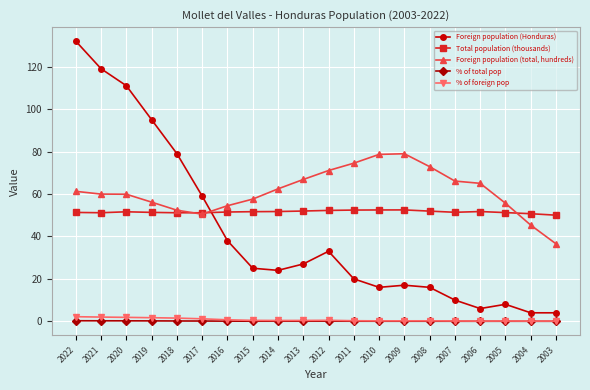

True or false: Foreign population (Honduras) has more than 1 interior local peaks.

True